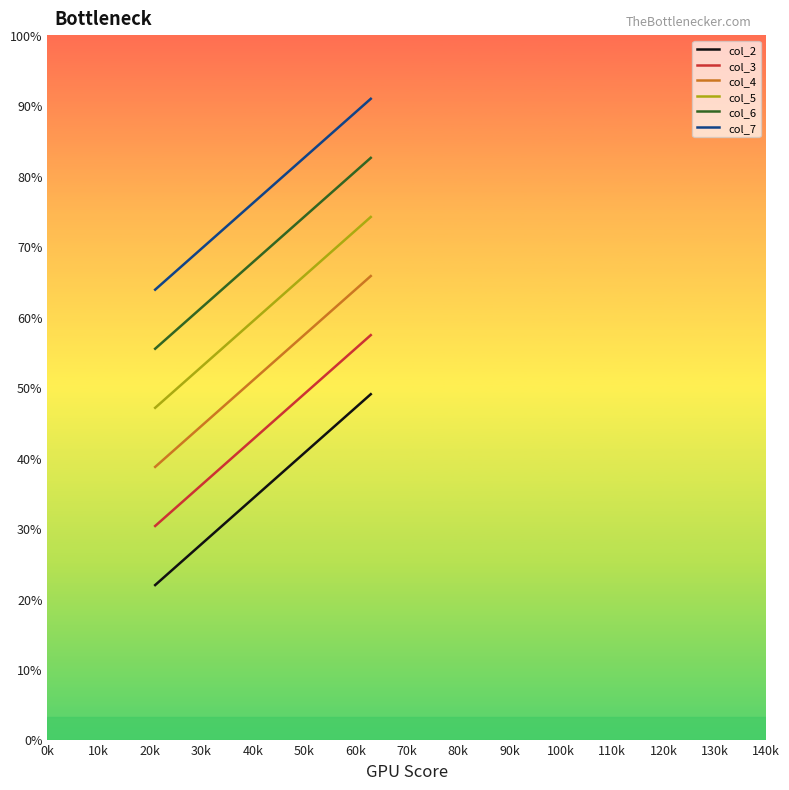

List the series in order of their peak value, lowest first.

col_2, col_3, col_4, col_5, col_6, col_7